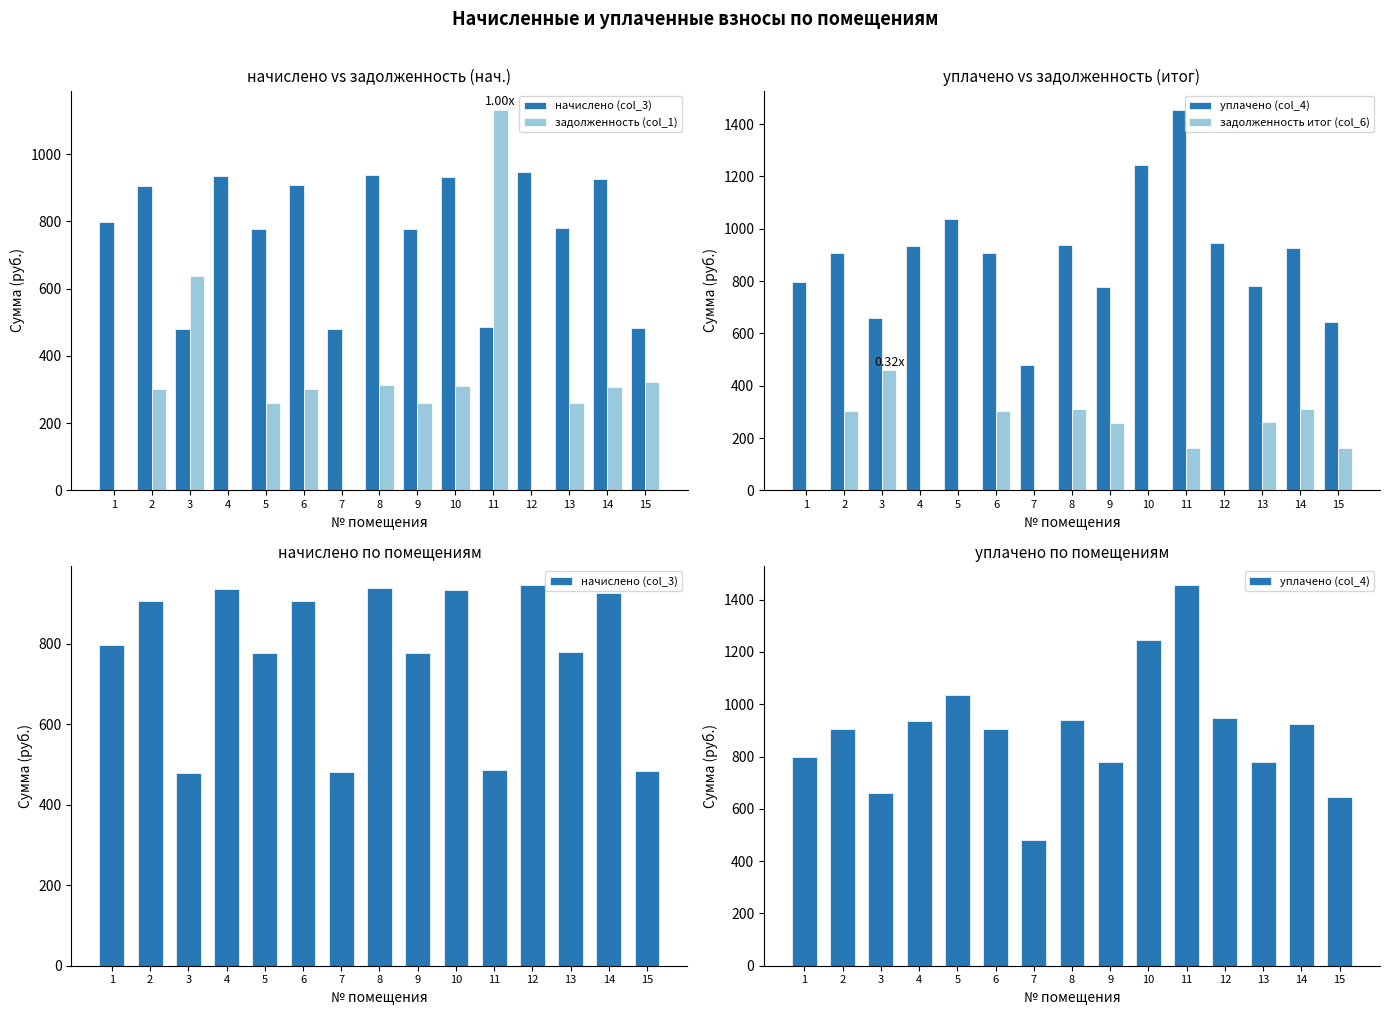

How many data points does each series have?

15